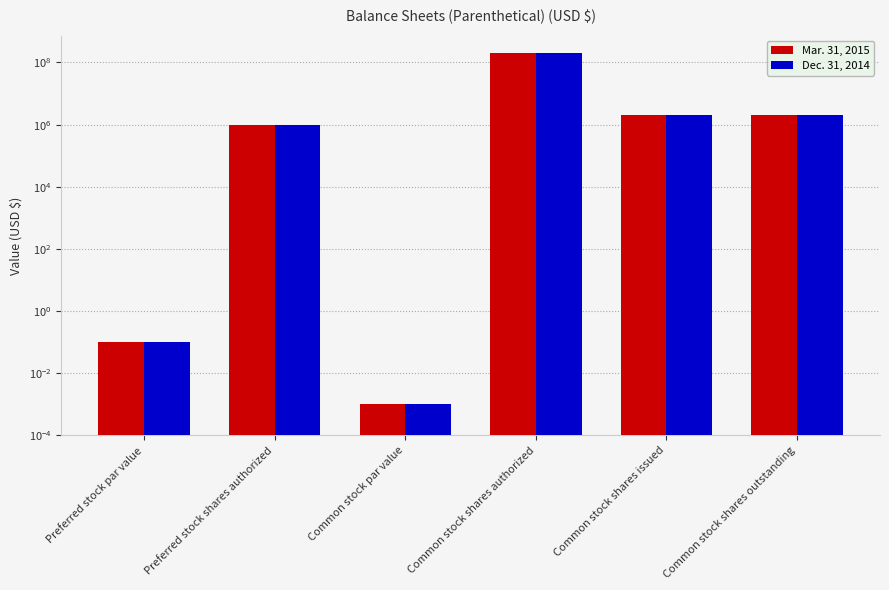

Rank the series at Preferred stock par value from lowest to highest value.

Mar. 31, 2015, Dec. 31, 2014